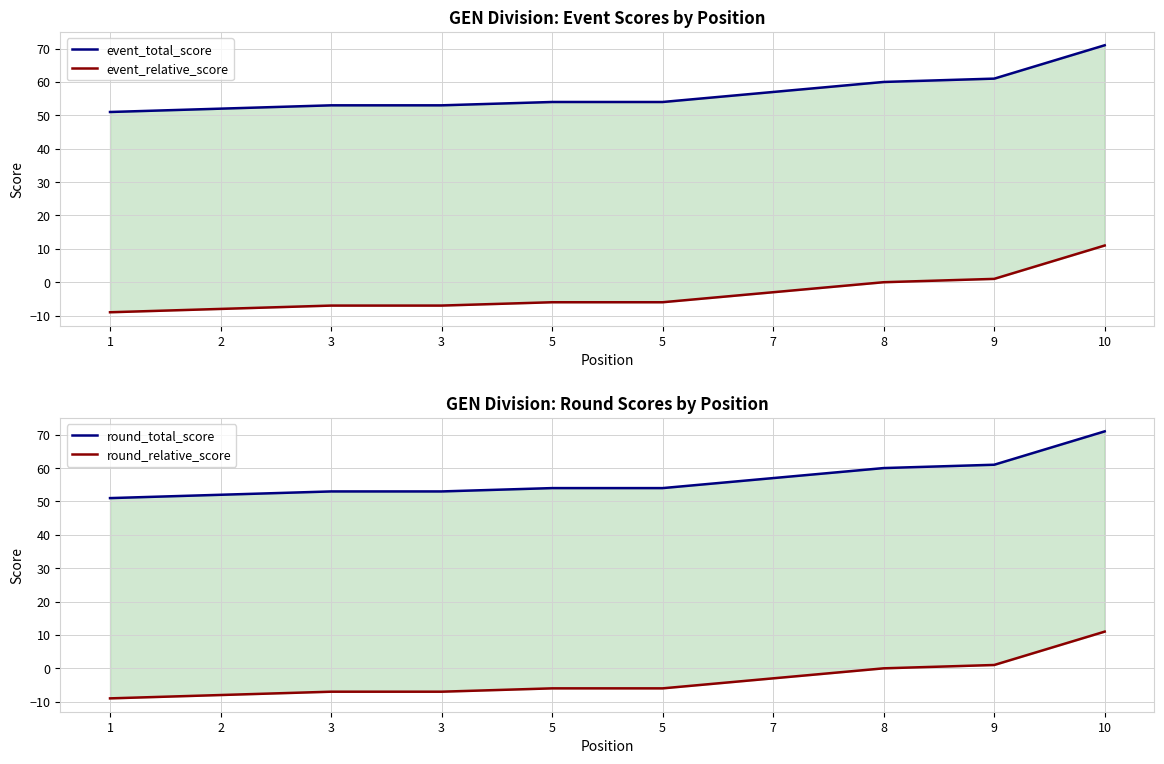

Which series changed the most between 7 and 8?

event_total_score